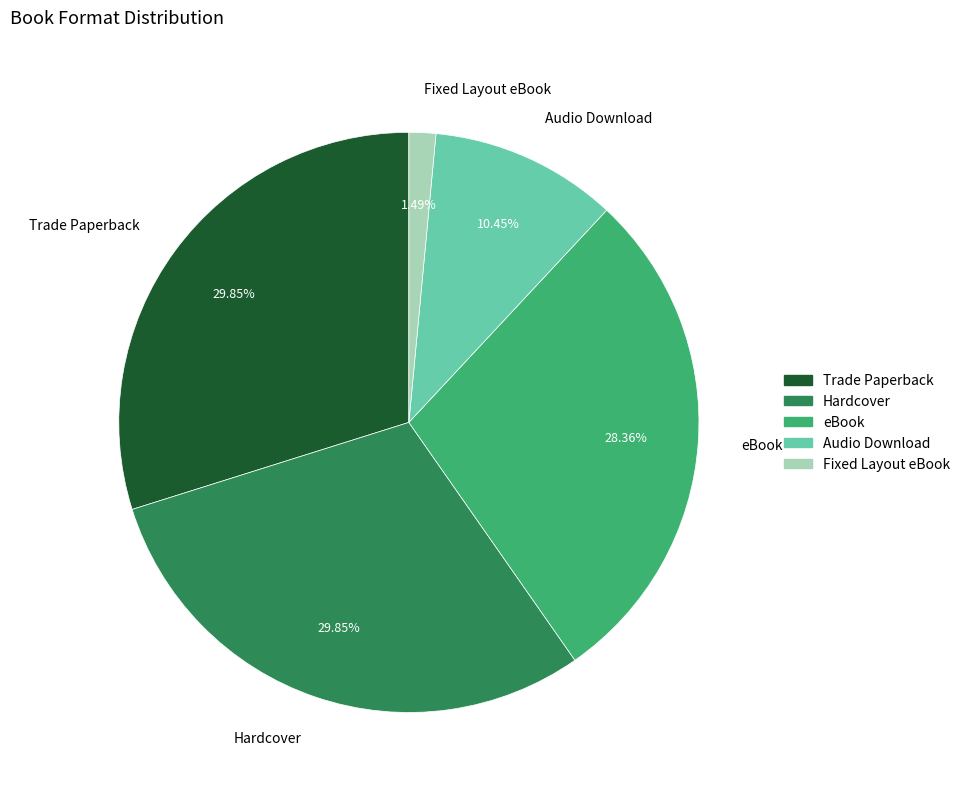

True or false: Audio Download accounts for 5% of the total.

False